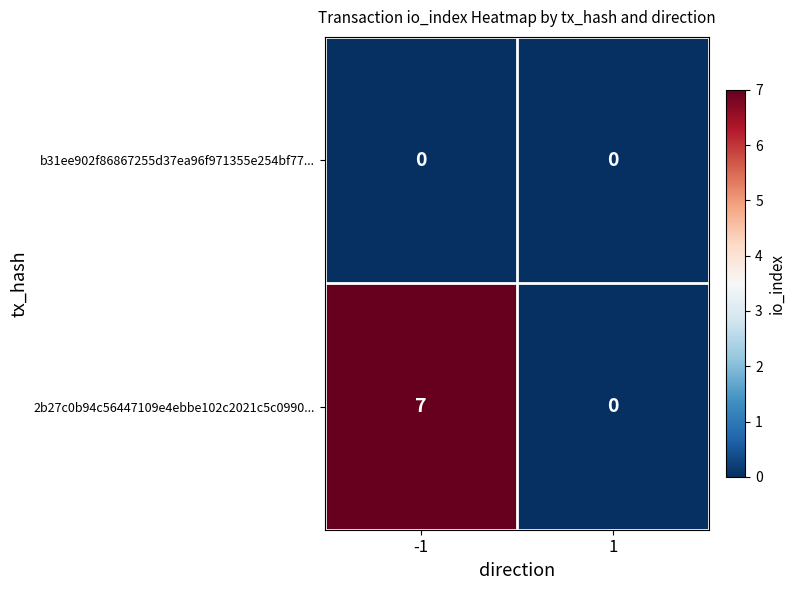

At how many categories does at least one series exceed 3?

1